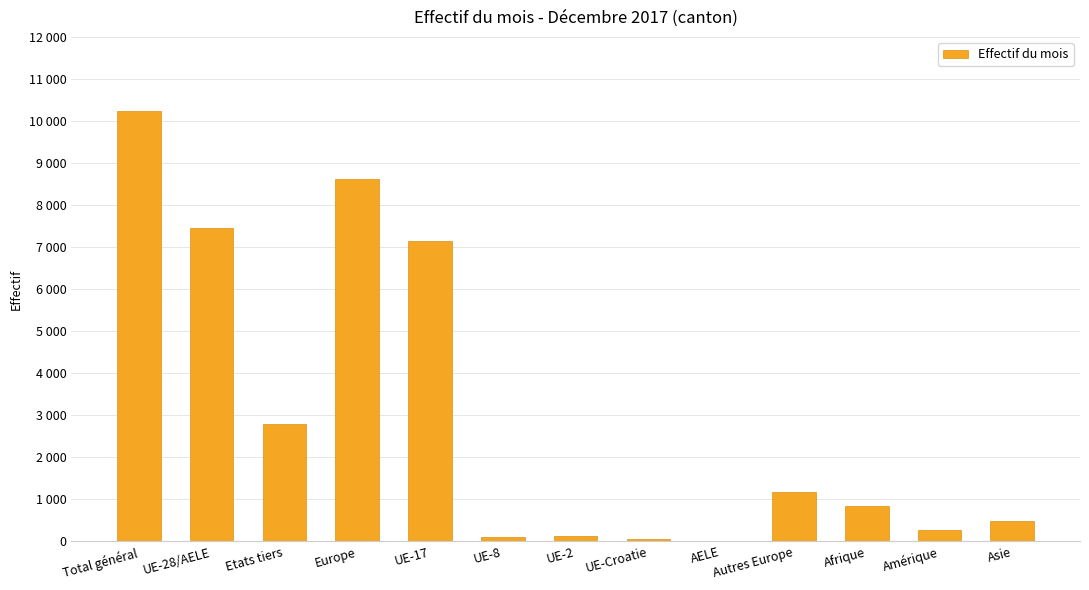

What is the difference between the maximum and second lowest values?

10187